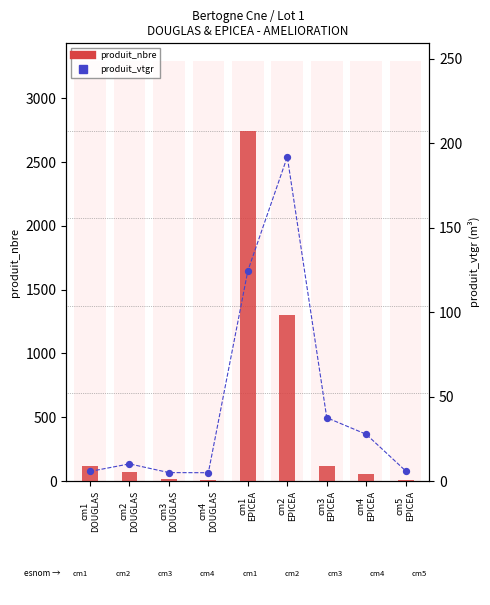

At how many categories does at least one series exceed 2016?

1